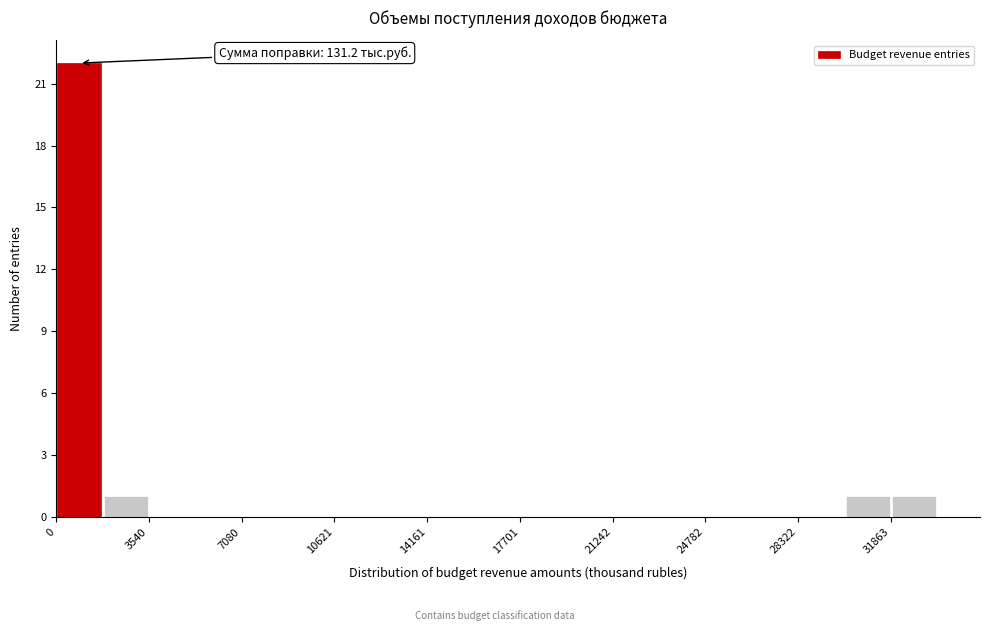

Around what value on the x-axis is the tallest bar? Give the approximate position of its centre, as read against the axis.

1000